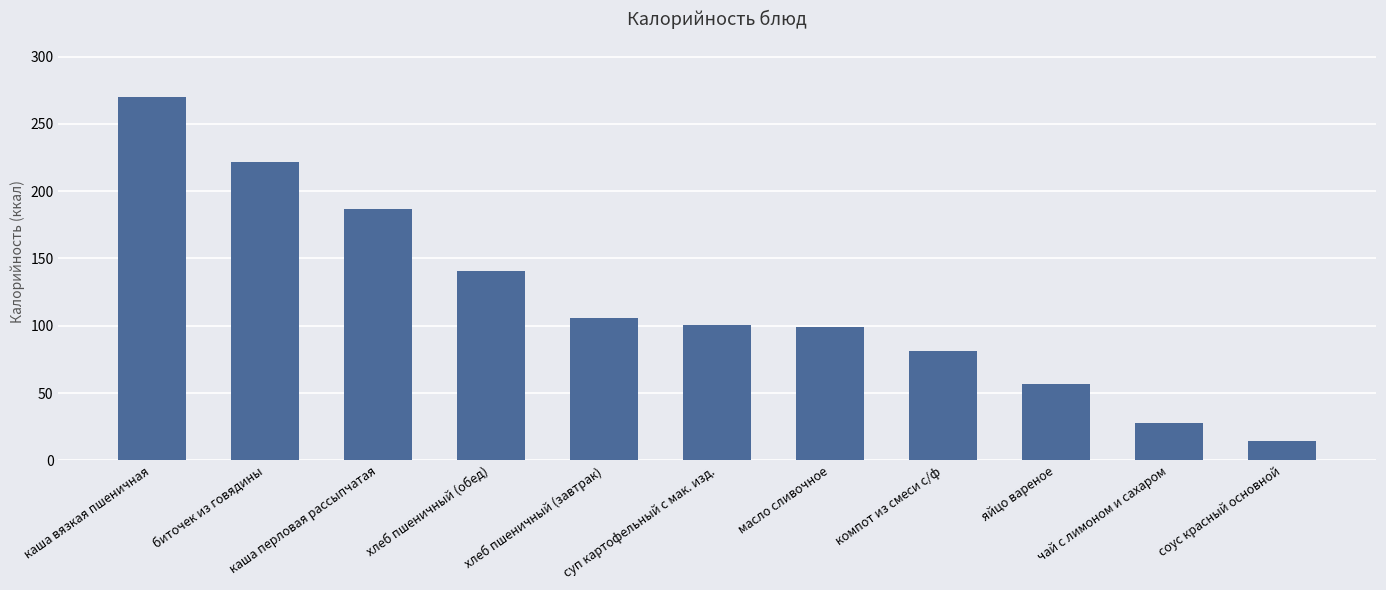

What is the smallest value displayed?

14.1